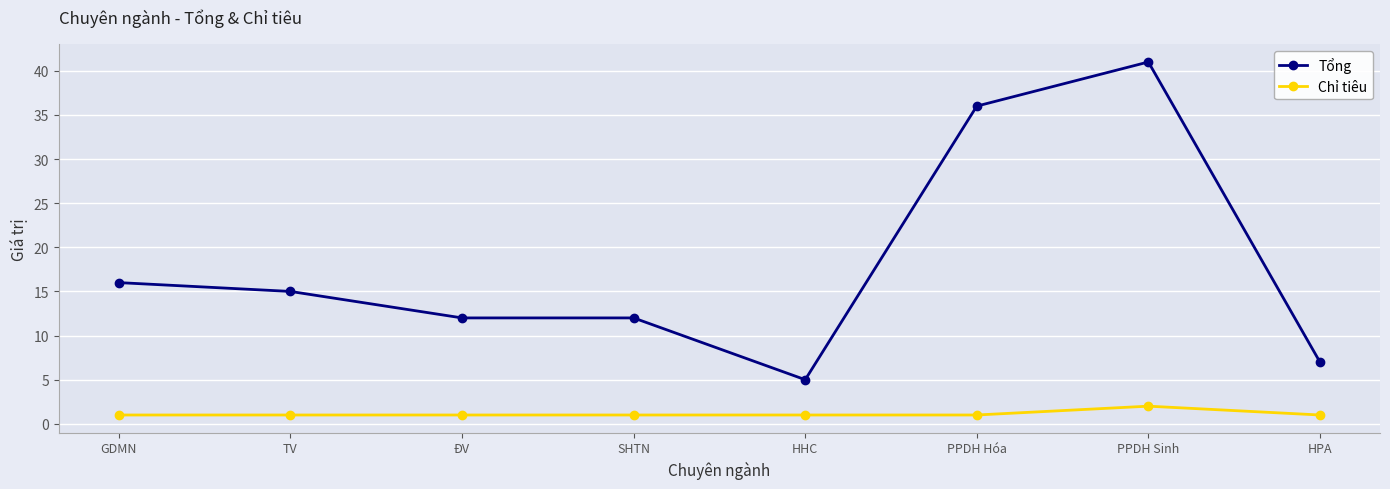

Reading left to right, transcribe all the data shown in this chart.

Tổng: GDMN=16	TV=15	ĐV=12	SHTN=12	HHC=5	PPDH Hóa=36	PPDH Sinh=41	HPA=7
Chỉ tiêu: GDMN=1	TV=1	ĐV=1	SHTN=1	HHC=1	PPDH Hóa=1	PPDH Sinh=2	HPA=1